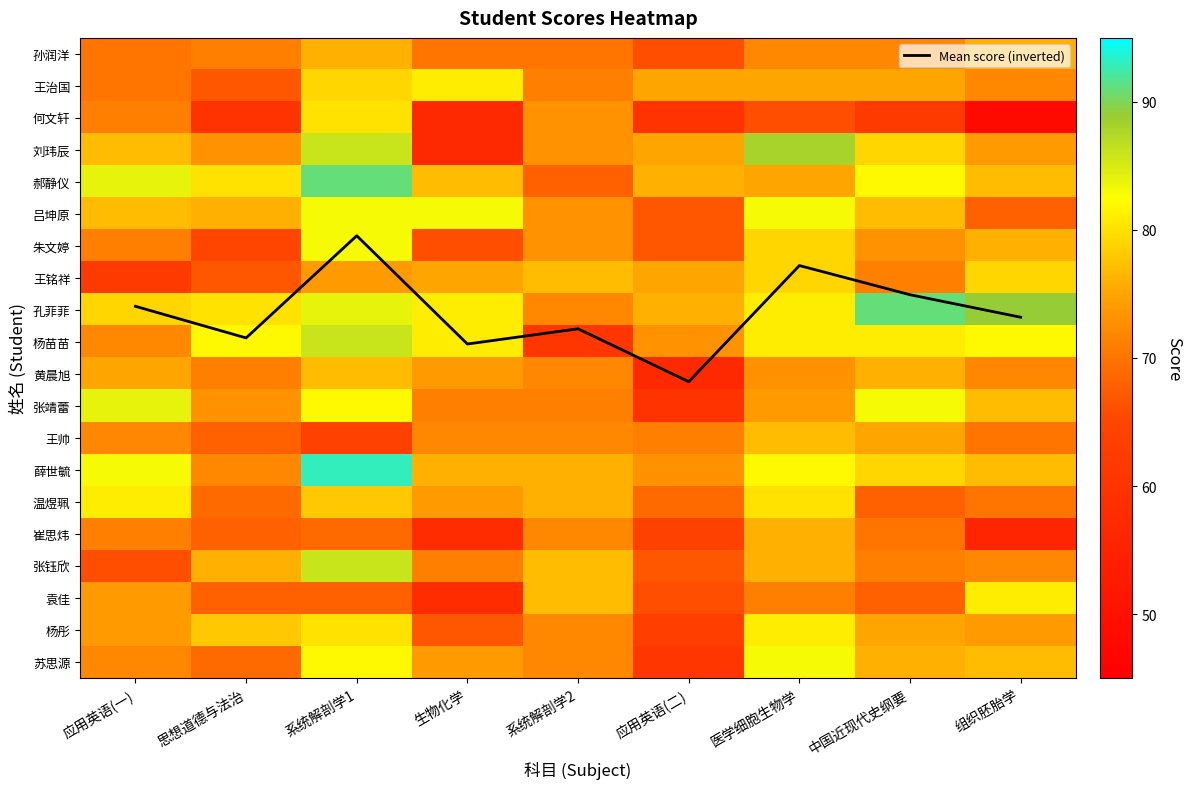

What is the difference between the 朱文婷 values at 系统解剖学2 and 医学细胞生物学?

6.0